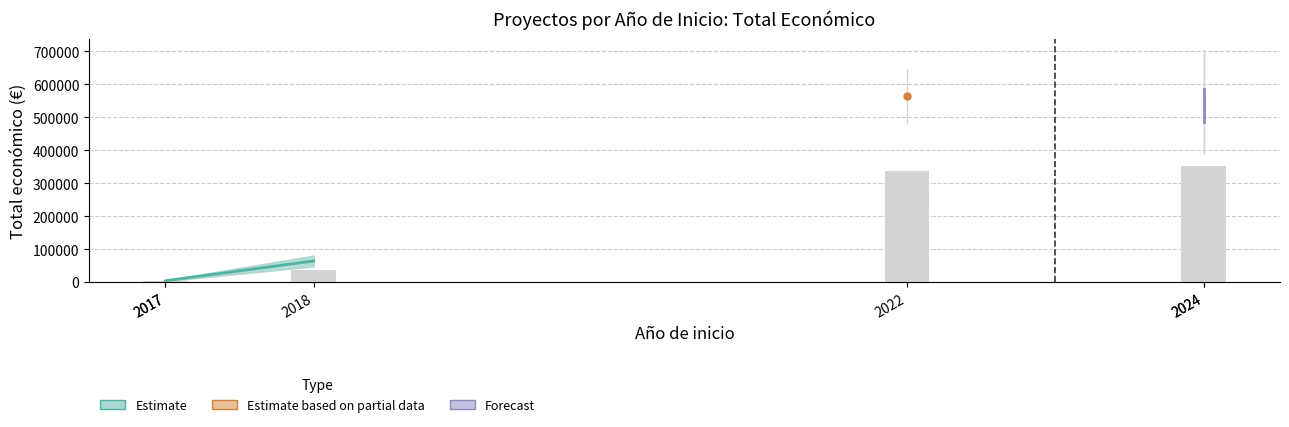

Read the value at 2022, to the nearest 10.

563720